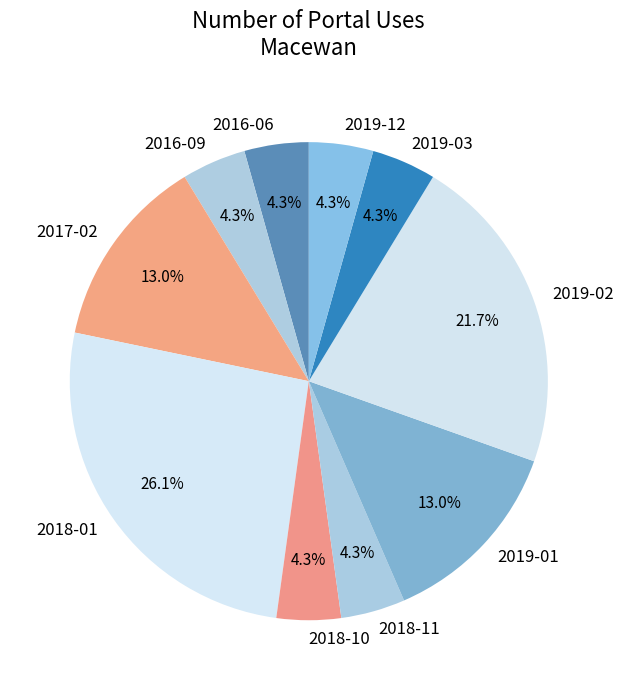

The 2017-02 slice represents 7% of the pie. True or false?

False